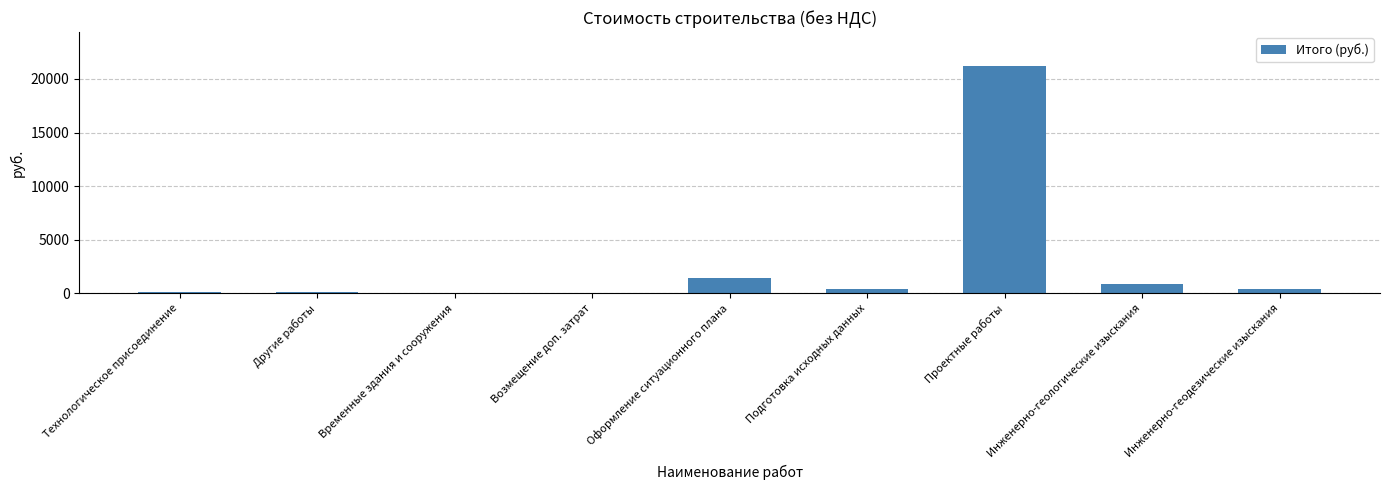

At which label is the value closest to 10599?

Оформление ситуационного плана